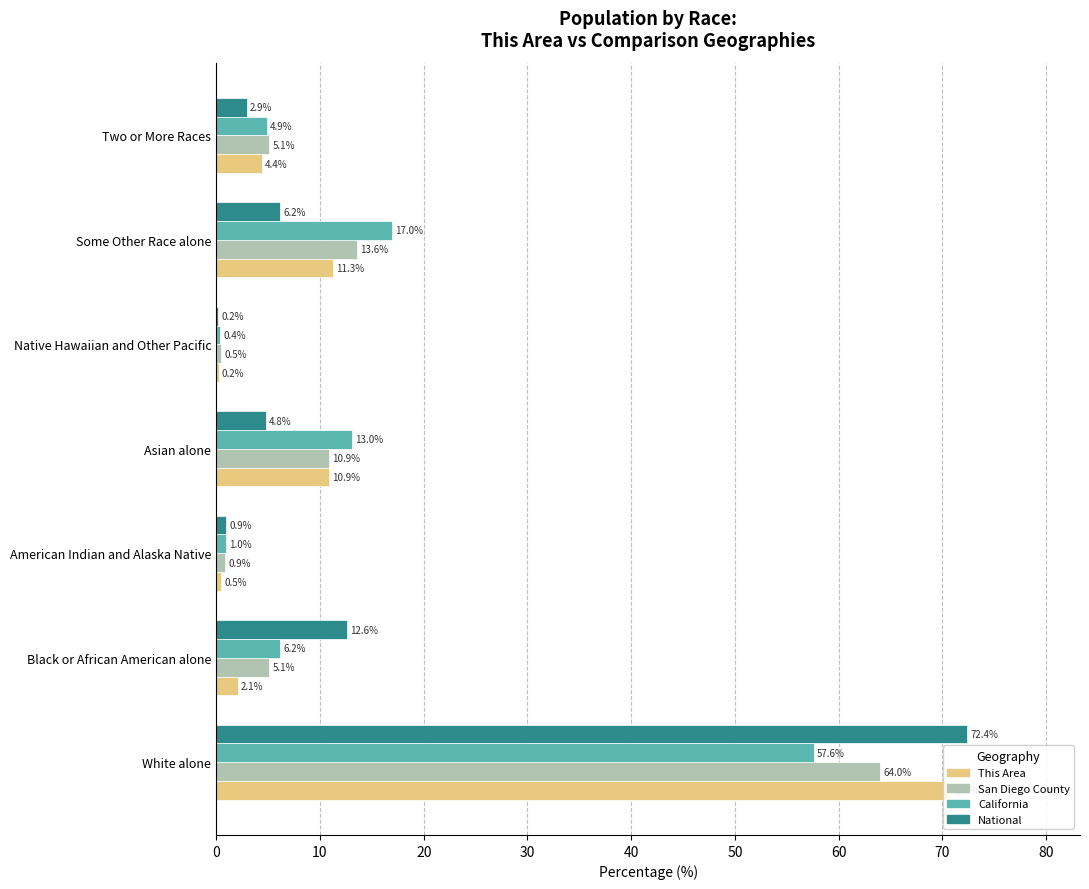

What are all the series names shown in the legend?

This Area, San Diego County, California, National